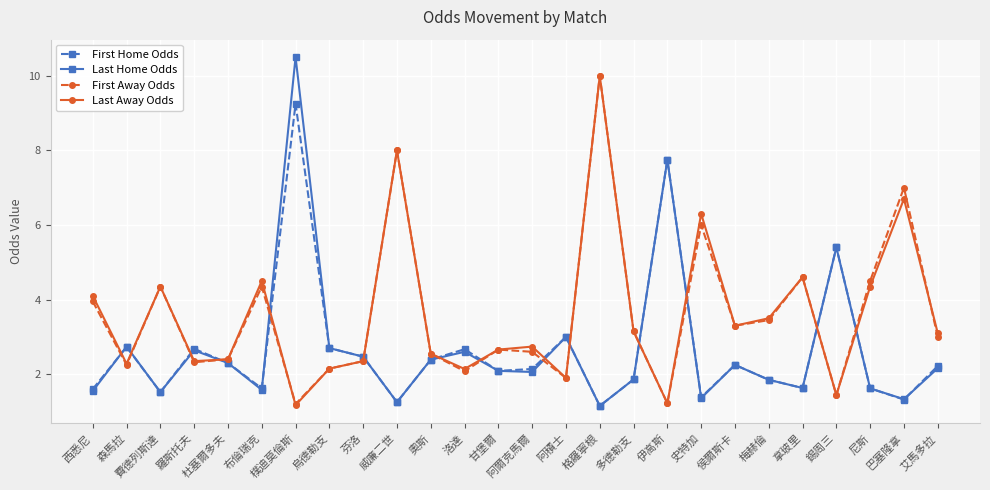

Where is the first local maximum for First Home Odds?

森馬拉